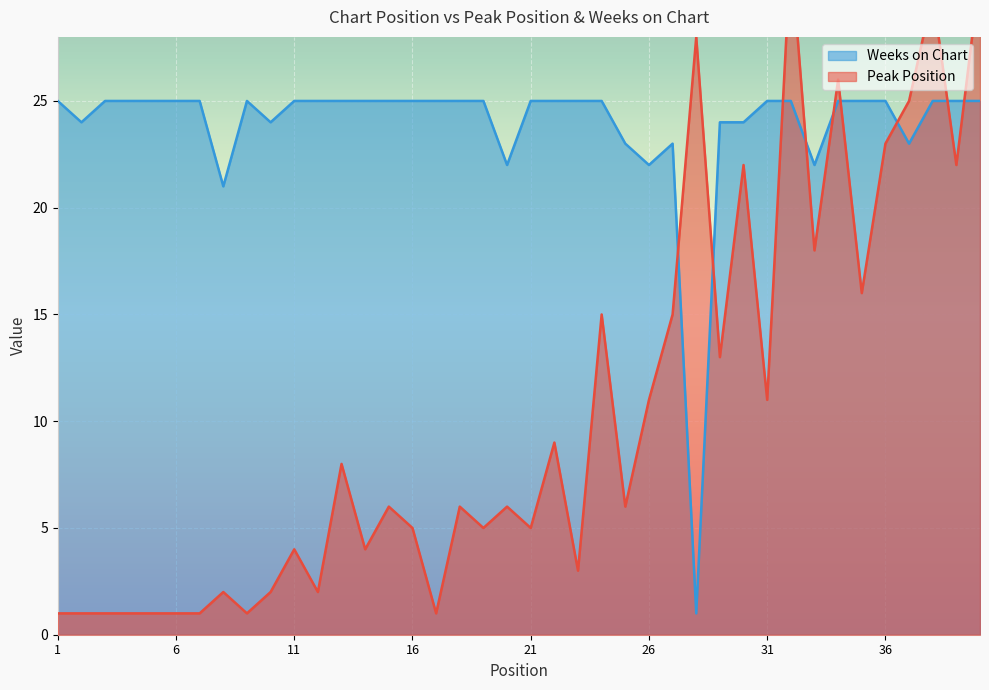

Reading left to right, list all the values displayed in this chart.

Peak Position: 1=1	2=1	3=1	4=1	5=1	6=1	7=1	8=2	9=1	10=2	11=4	12=2	13=8	14=4	15=6	16=5	17=1	18=6	19=5	20=6	21=5	22=9	23=3	24=15	25=6	26=11	27=15	28=28	29=13	30=22	31=11	32=32	33=18	34=26	35=16	36=23	37=25	38=30	39=22	40=31
Weeks on Chart: 1=25	2=24	3=25	4=25	5=25	6=25	7=25	8=21	9=25	10=24	11=25	12=25	13=25	14=25	15=25	16=25	17=25	18=25	19=25	20=22	21=25	22=25	23=25	24=25	25=23	26=22	27=23	28=1	29=24	30=24	31=25	32=25	33=22	34=25	35=25	36=25	37=23	38=25	39=25	40=25